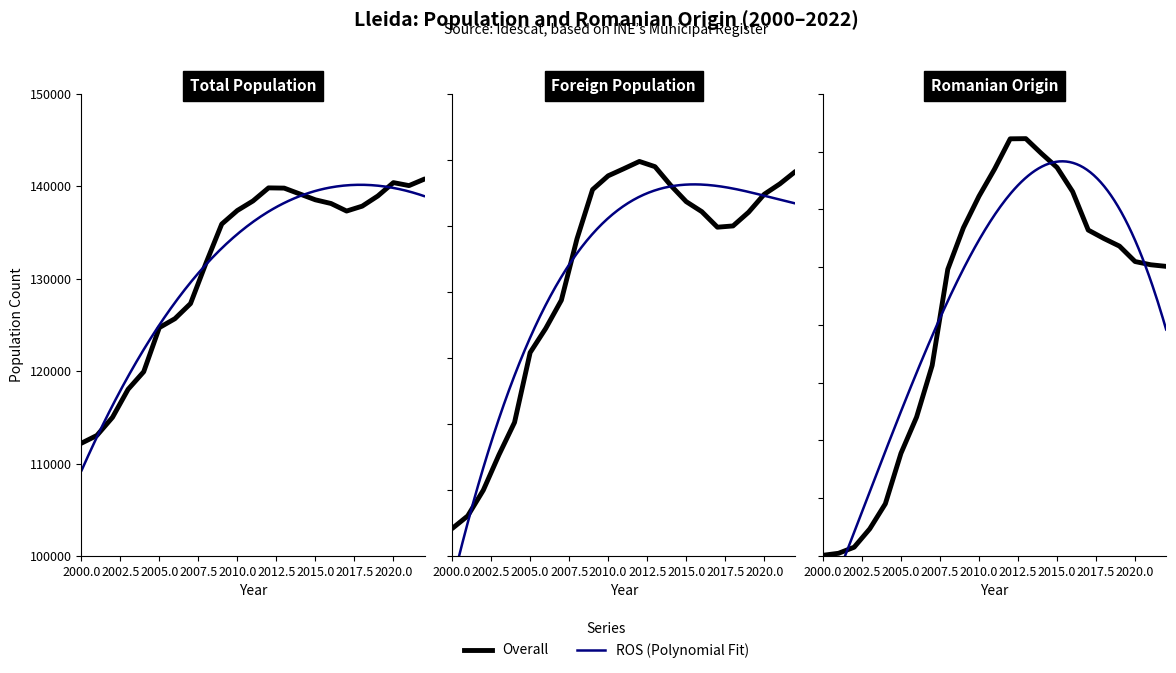

Is this an area chart (filled region under the line)?

No